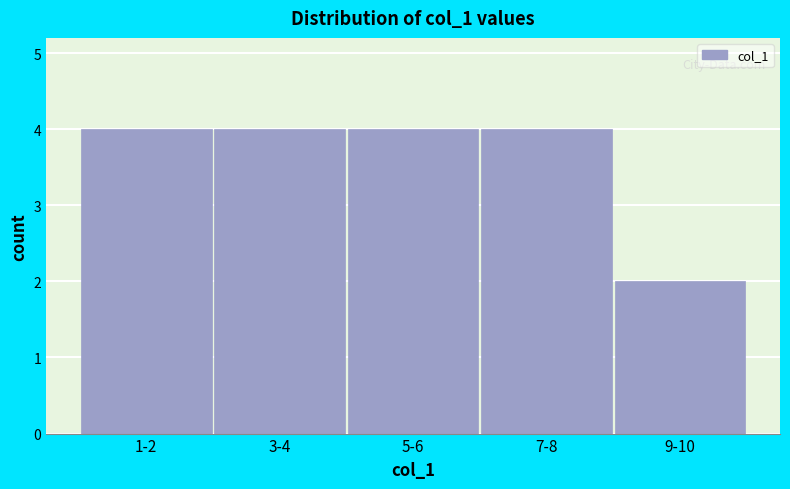

Reading left to right, what are all the values shown in this chart?

1-2=4	3-4=4	5-6=4	7-8=4	9-10=2